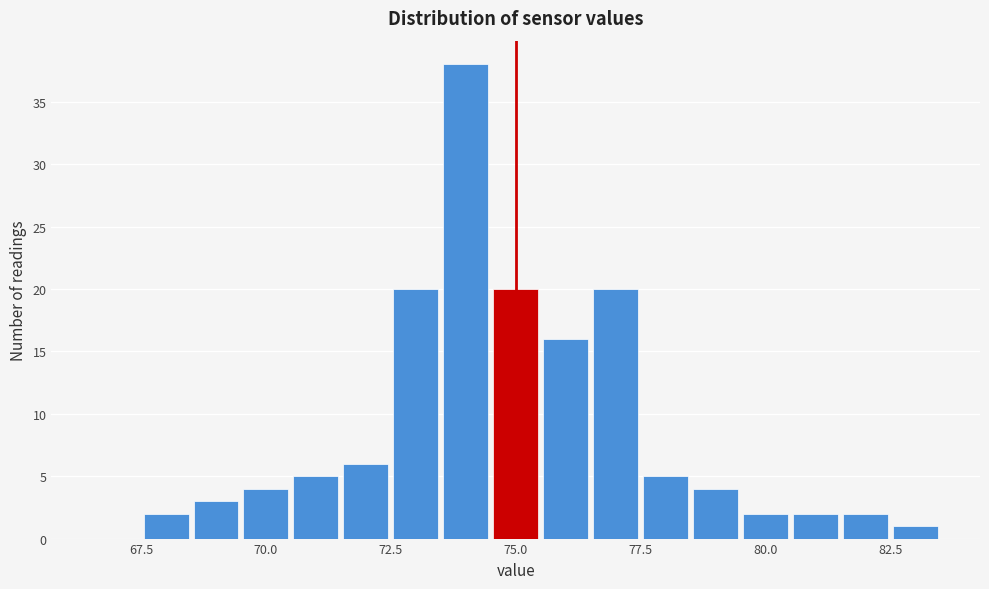

Read against the x-axis, roughly where is the centre of the tallest bar?

74.0